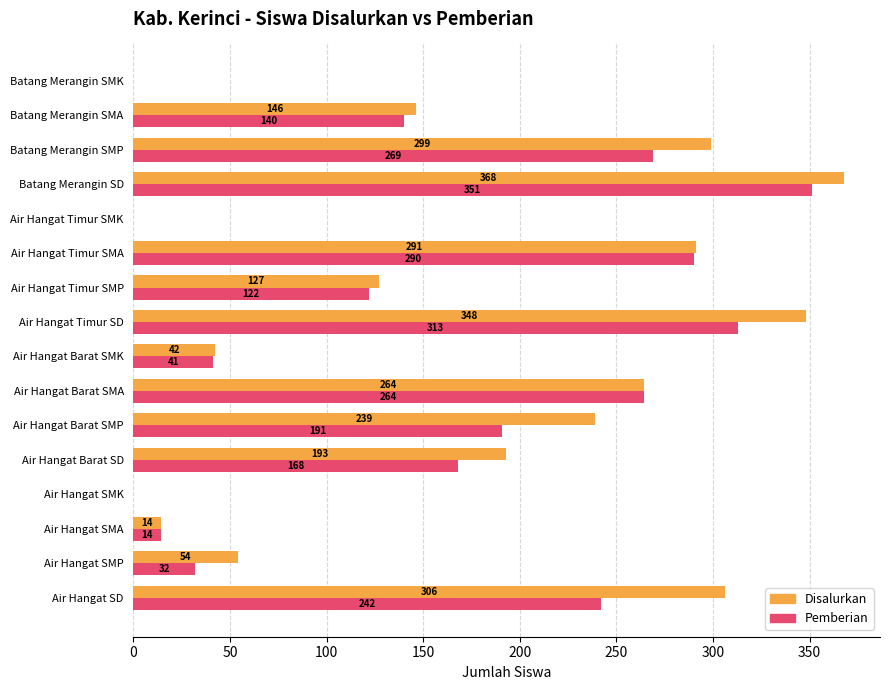

How many distinct data groups are displayed?

2